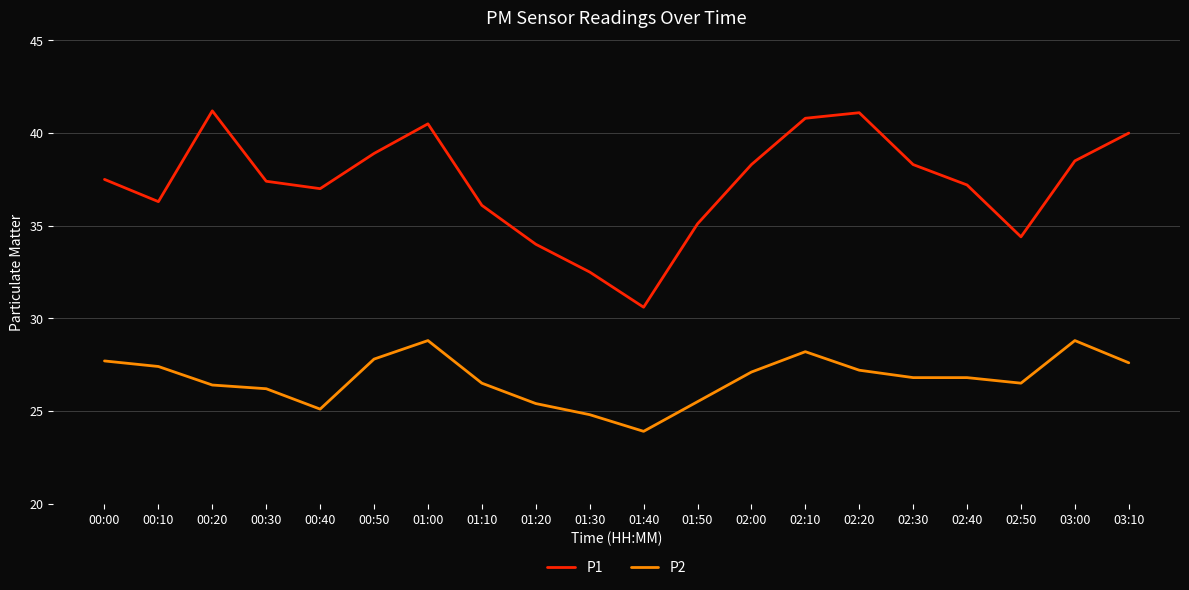

What is the total value across all series at 02:10?

69.0